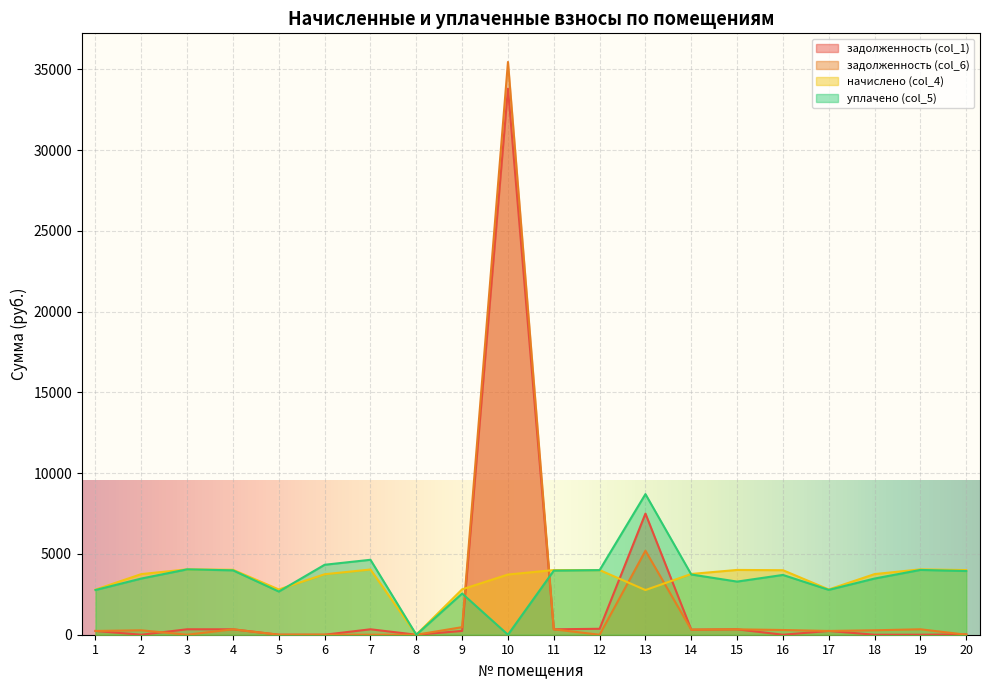

Between 8 and 10, which series saw the biggest shift?

задолженность (col_6)